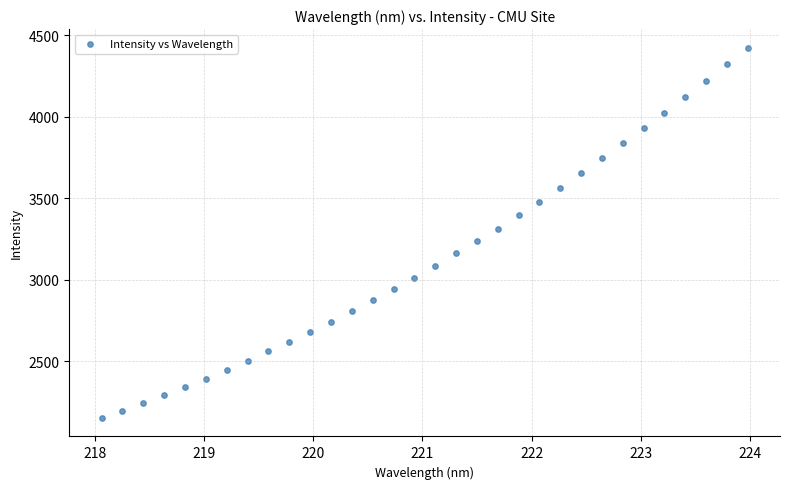

What is the range of X values (max minus min)?

5.9